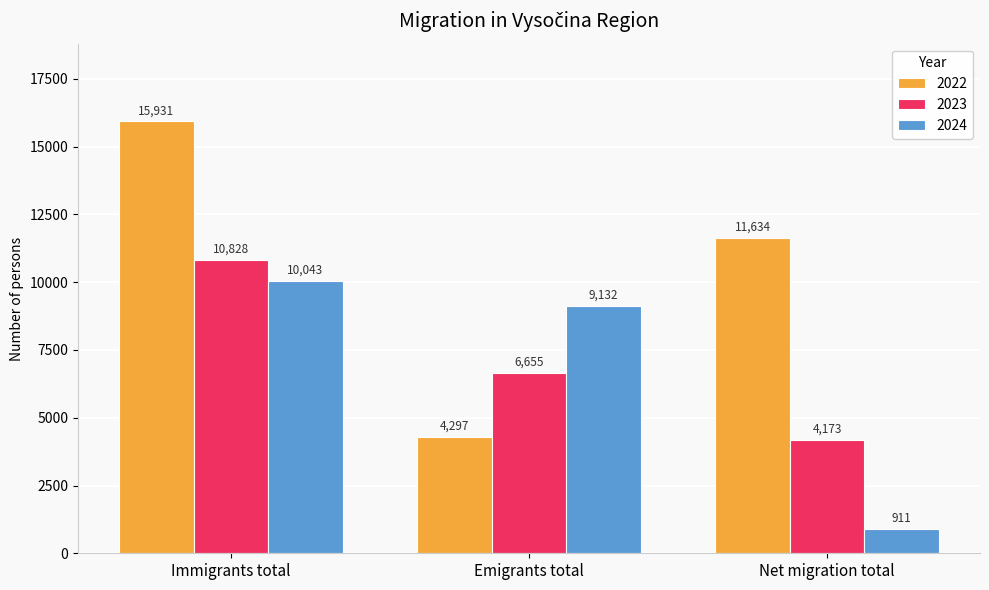

Which series changed the most between Immigrants total and Net migration total?

2024